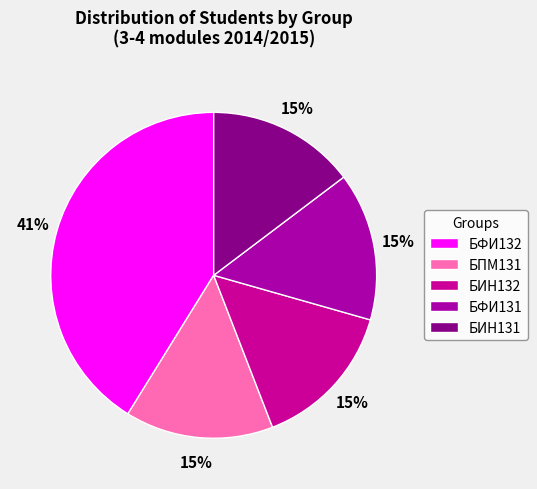

Do БФИ132 and БИН131 together represent more than half of the pie?

Yes